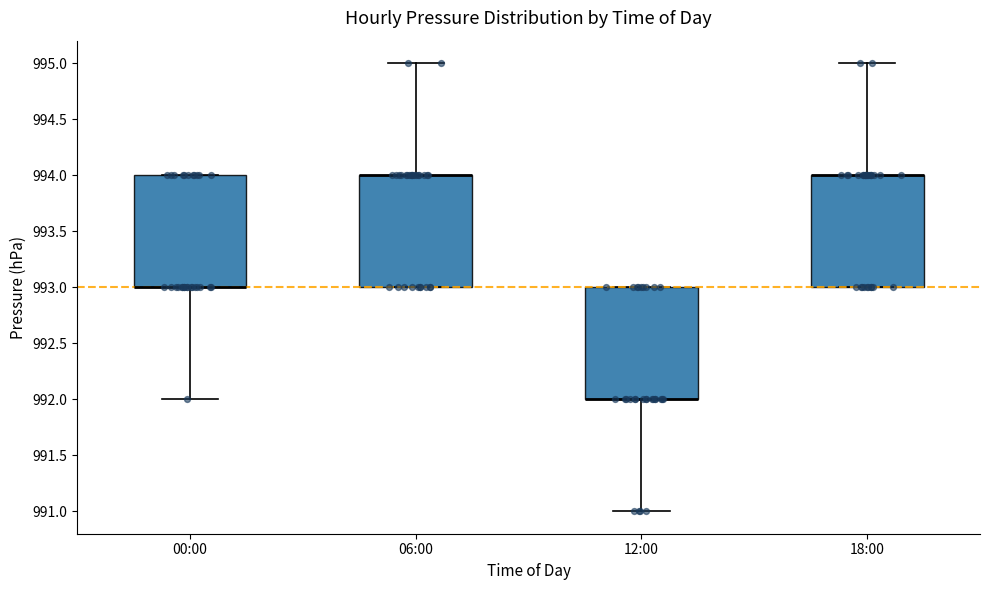

Reading left to right, transcribe this box plot: for each box, give where its median line is, the range the box spans, and where its two whiskers end, as read against the y-axis. The values are not printed on the chart, so give them approximately, as read against the axis.

00:00: median 993 (drawn on the box's lower edge), box 993 to 994, whiskers 992 to 994
06:00: median 994 (drawn on the box's upper edge), box 993 to 994, whiskers 993 to 995
12:00: median 992 (drawn on the box's lower edge), box 992 to 993, whiskers 991 to 993
18:00: median 994 (drawn on the box's upper edge), box 993 to 994, whiskers 993 to 995